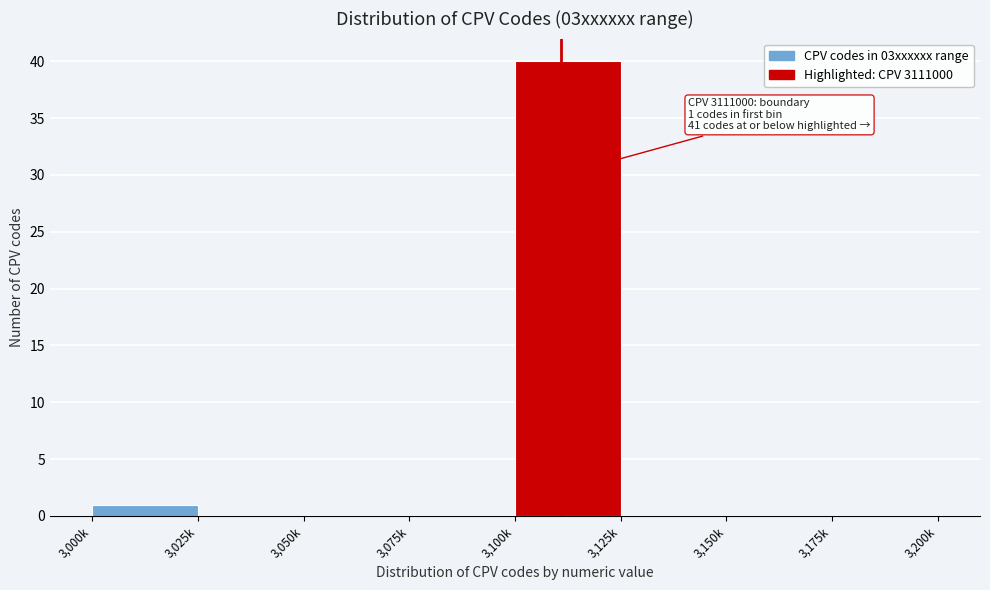

Reading left to right, extract all data points from this chart.

3,000k=1	3,025k=0	3,050k=0	3,075k=0	3,100k=40	3,125k=0	3,150k=0	3,175k=0